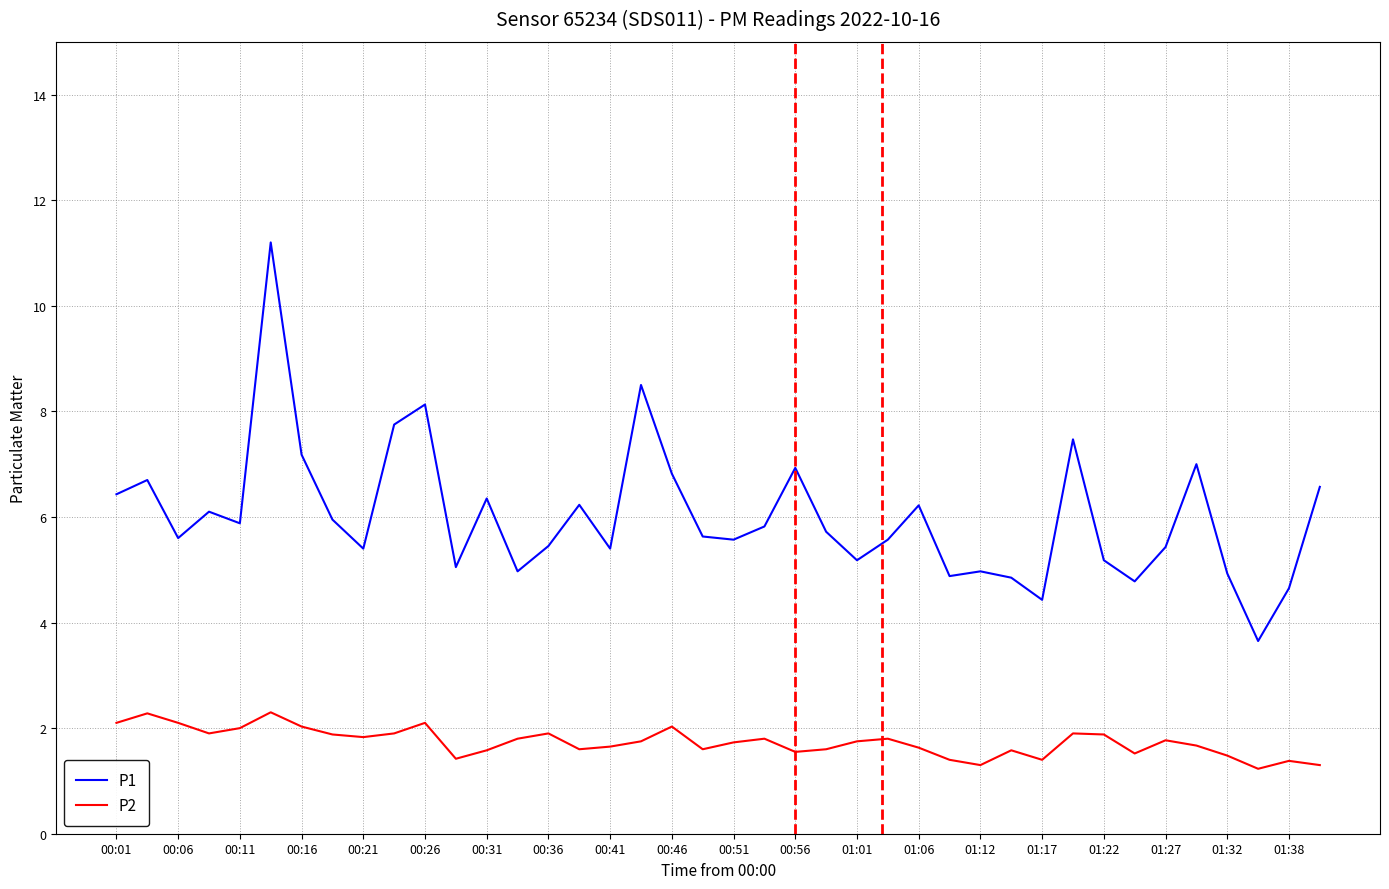

Which series has the largest total across all categories?

P1